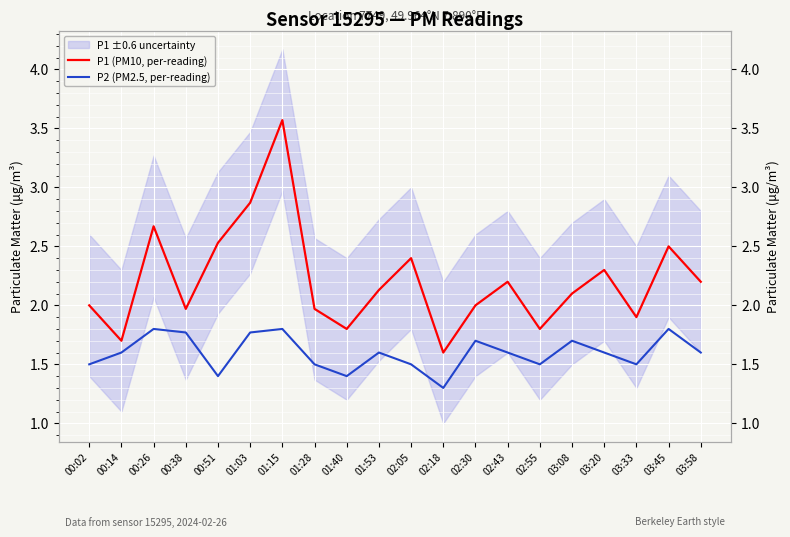

Reading left to right, transcribe all the data shown in this chart.

P1 (PM10, per-reading): 2.0	1.7	2.7	2.0	2.5	2.9	3.6	2.0	1.8	2.1	2.4	1.6	2.0	2.2	1.8	2.1	2.3	1.9	2.5	2.2
P2 (PM2.5, per-reading): 1.5	1.6	1.8	1.8	1.4	1.8	1.8	1.5	1.4	1.6	1.5	1.3	1.7	1.6	1.5	1.7	1.6	1.5	1.8	1.6